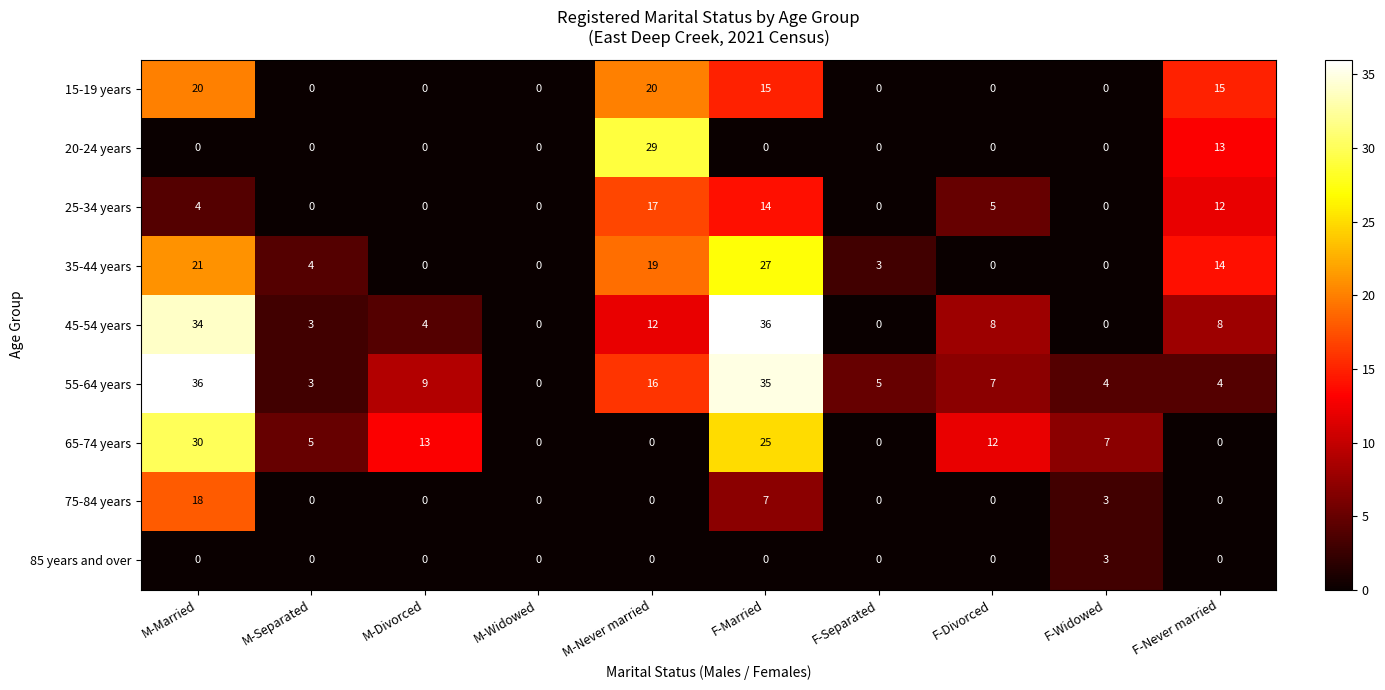

At which category is the sum across all series the highest?

M-Married